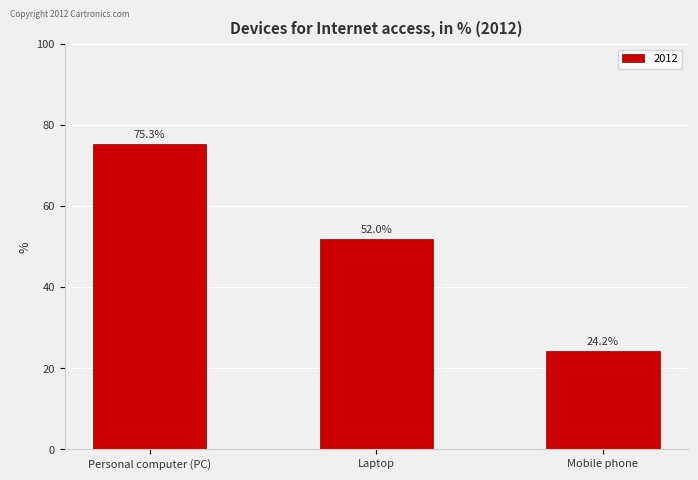

The value at Mobile phone is 16.9. True or false?

False